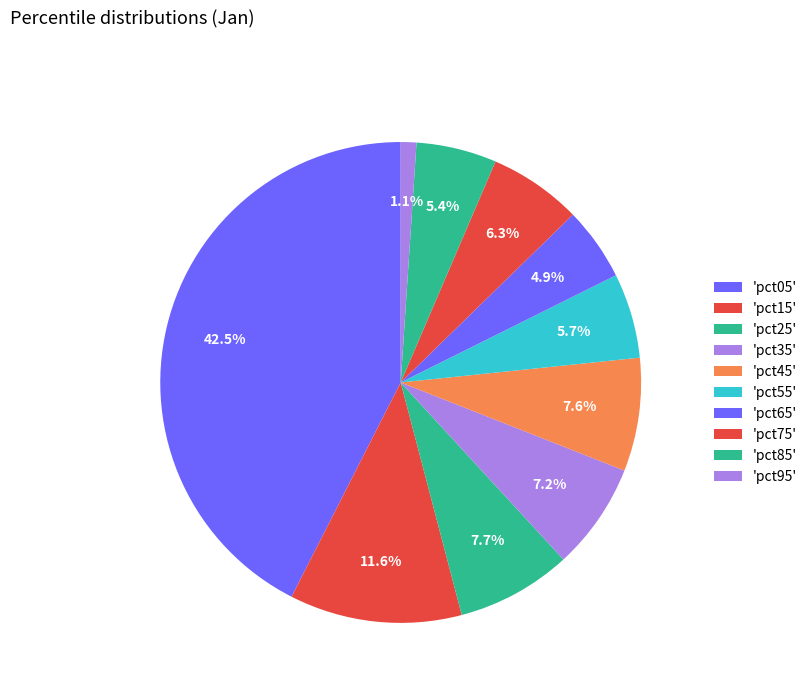

Count the number of slices in the pie.

10